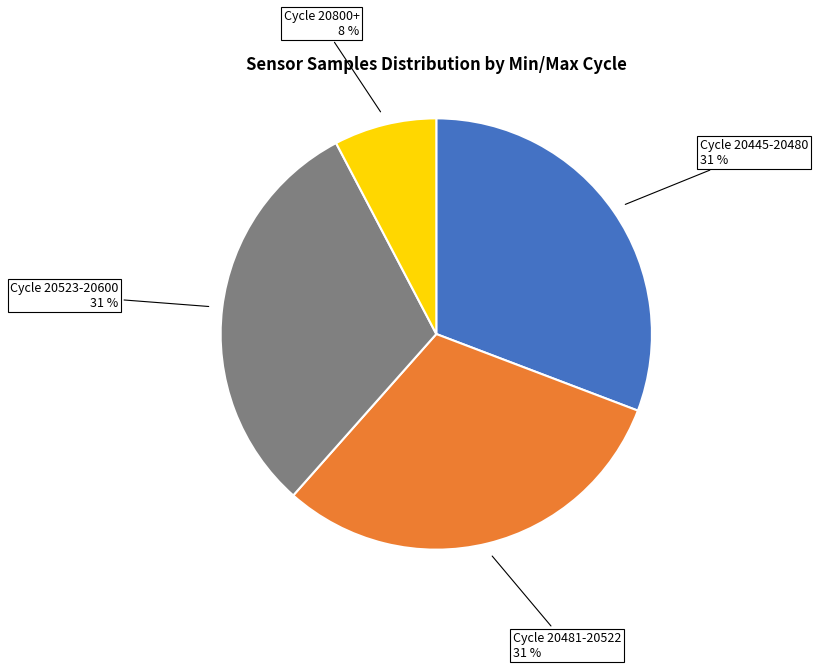

What is the ratio of the value at Cycle 20481-20522 to the value at Cycle 20523-20600?

1.0